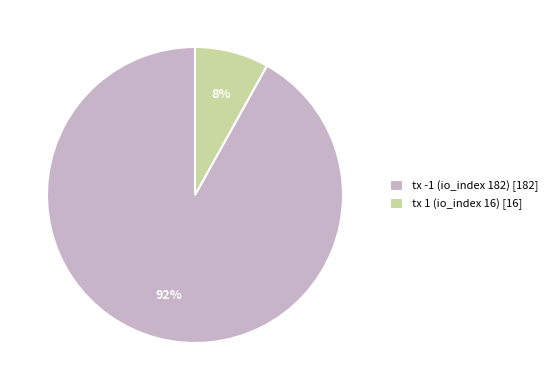

Which category accounts for the majority?

tx -1 (io_index 182)